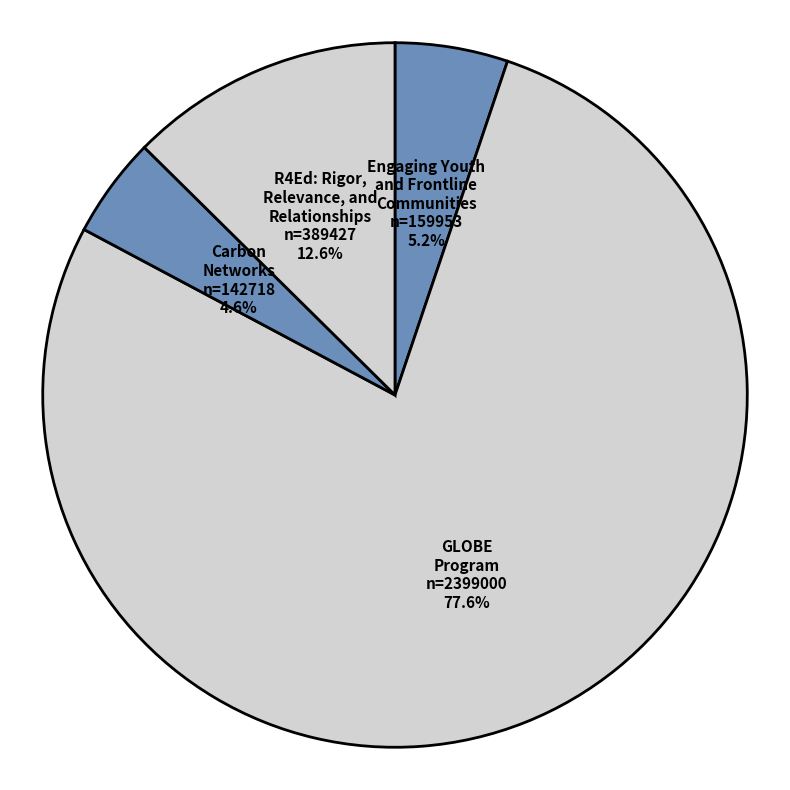

Is there any slice that represents more than half of the pie?

Yes